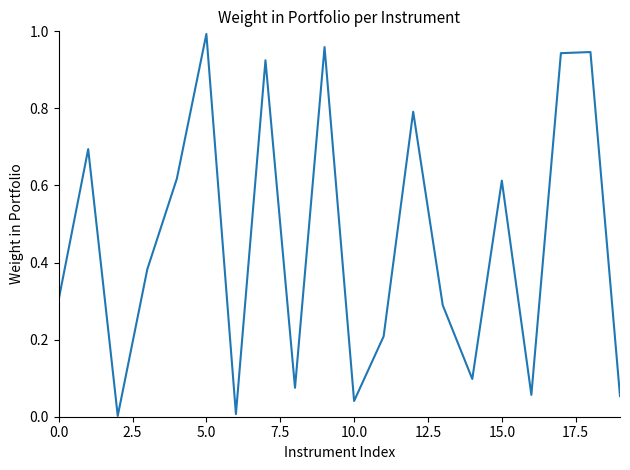

The chart shows a value of 0.5 at 0.0. True or false?

False